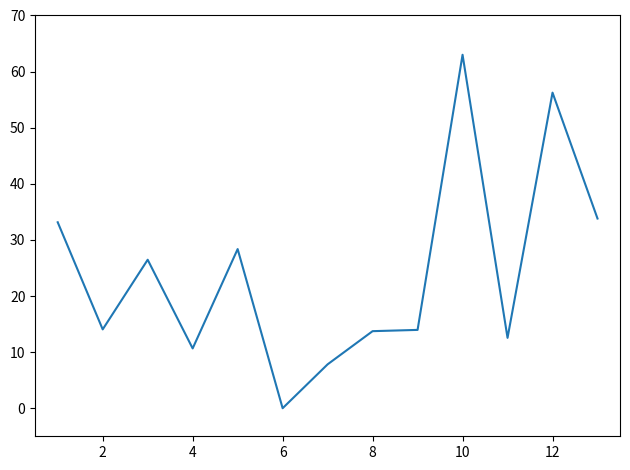

What is the difference between the maximum and minimum values?

63.0